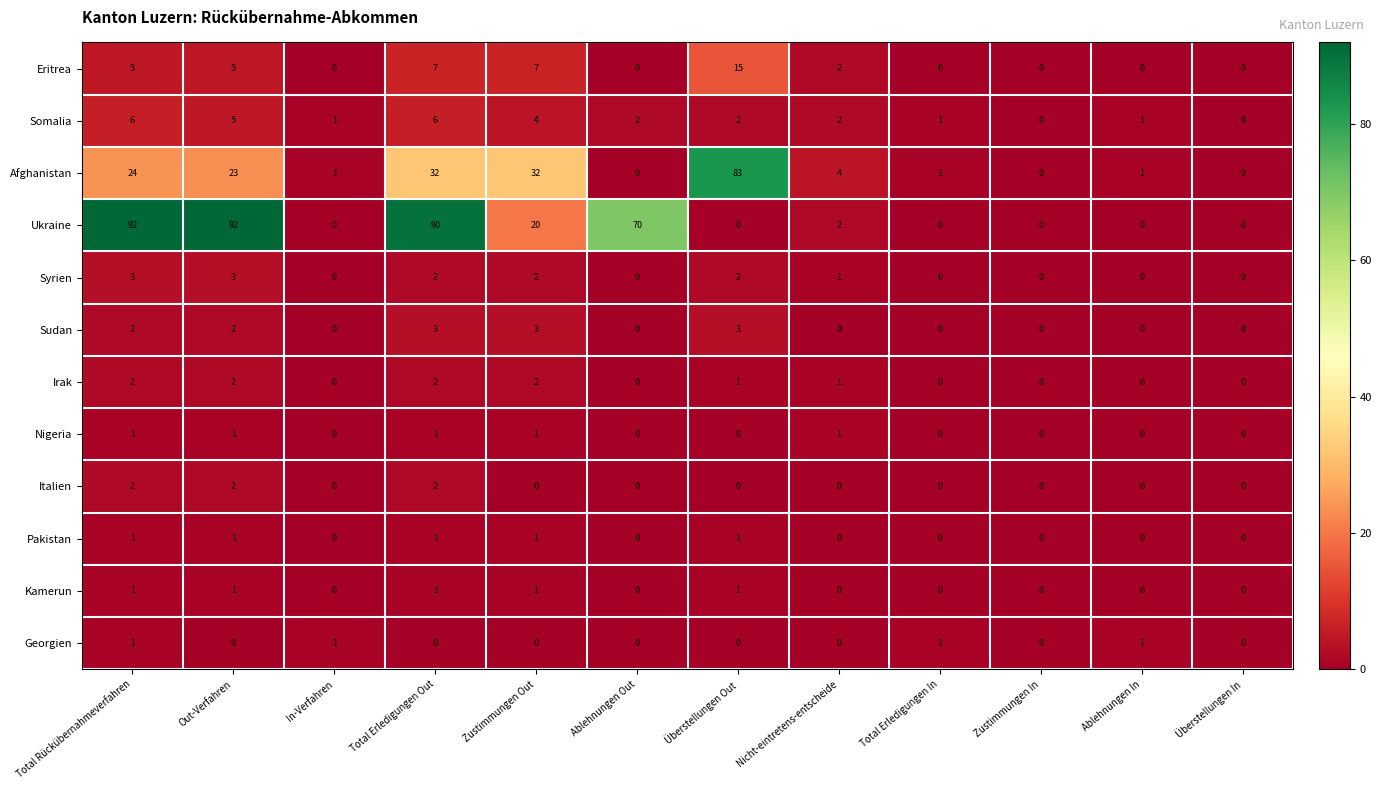

At which category is the sum across all series the highest?

Total Erledigungen Out